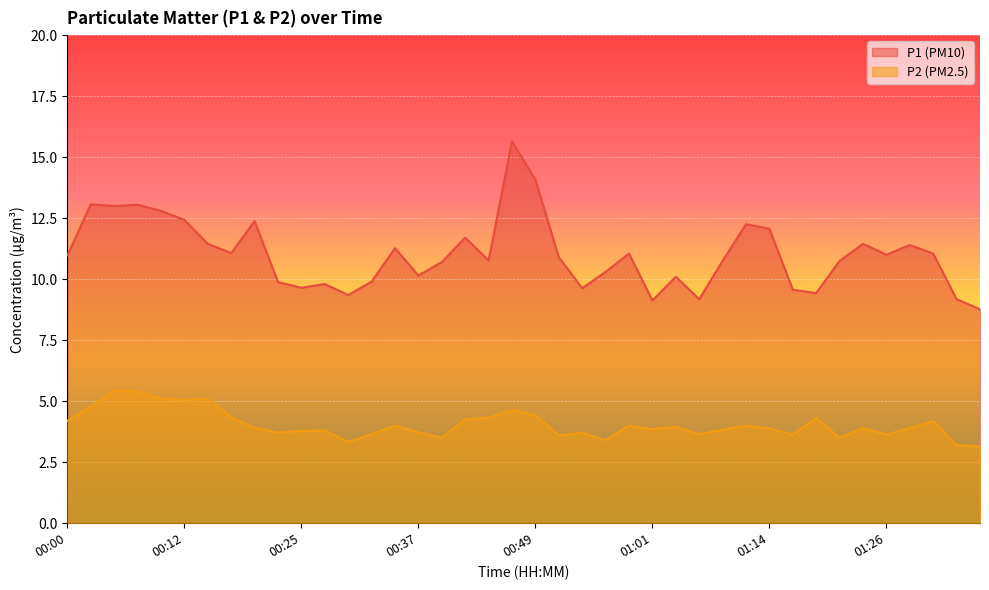

Which series has the largest range (max minus min)?

P1